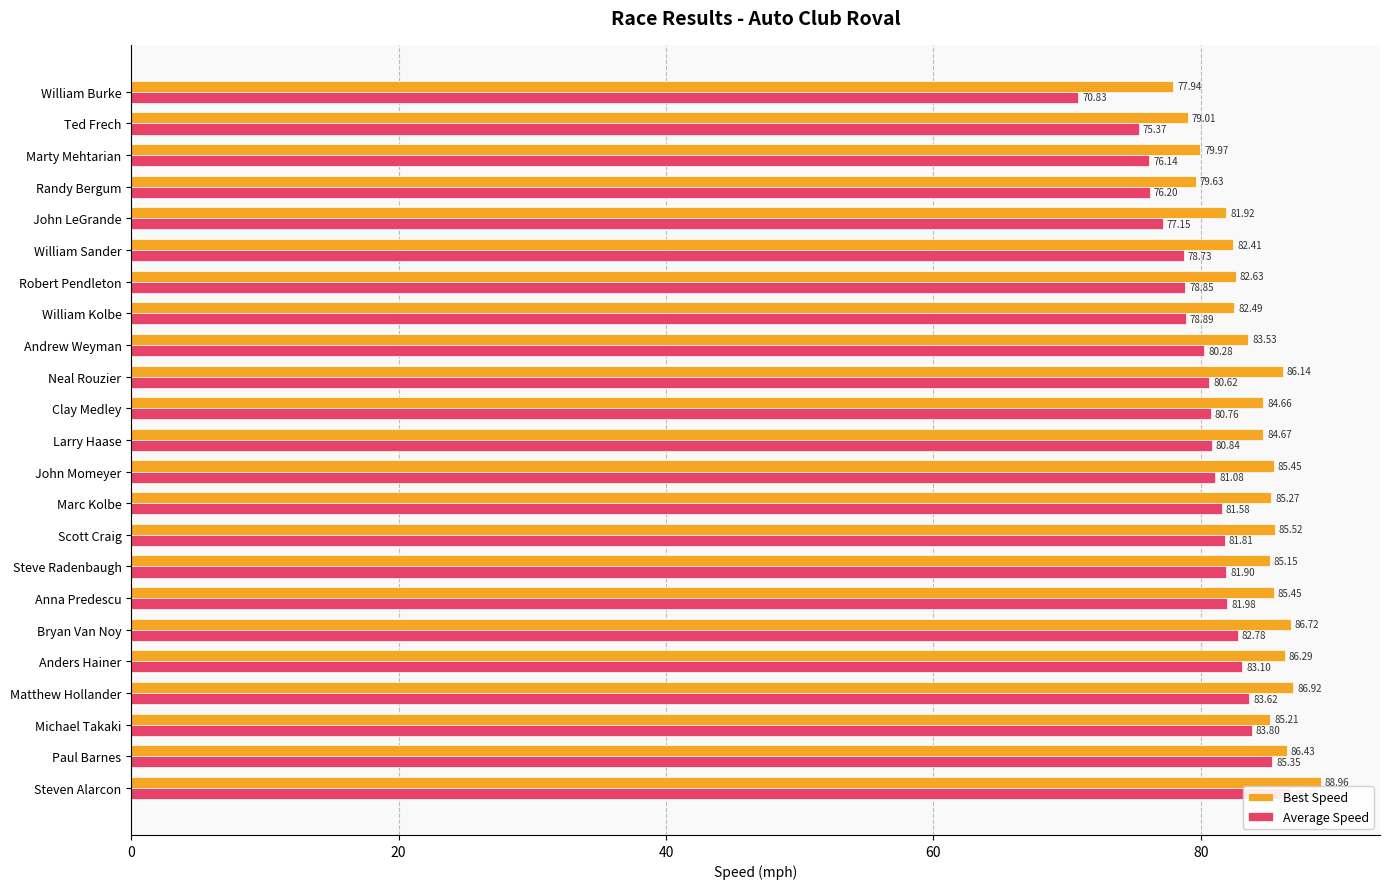

What are all the series names shown in the legend?

Best Speed, Average Speed